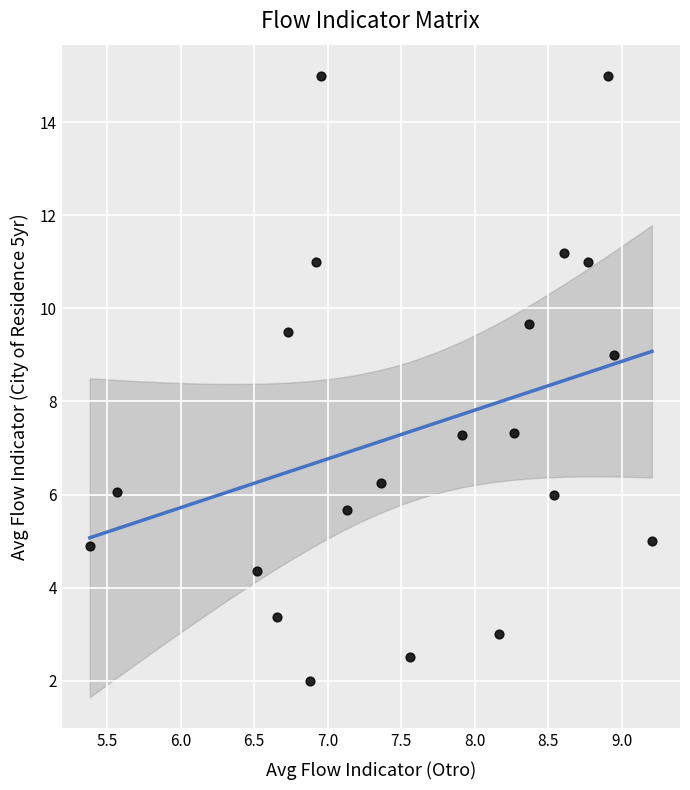

What is the range of X values (max minus min)?

3.8